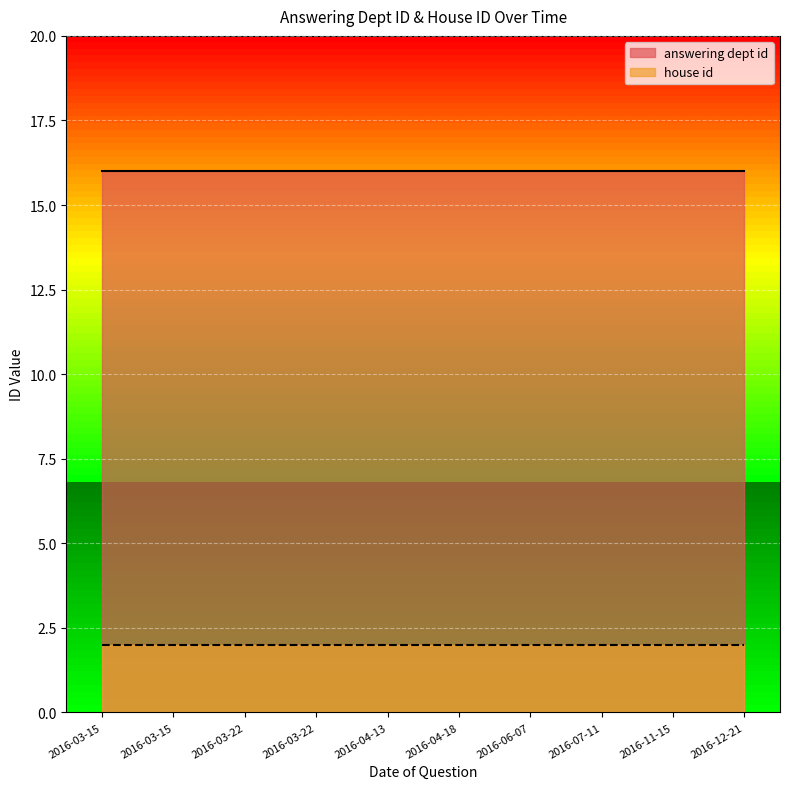

How many lines are shown in the chart?

2